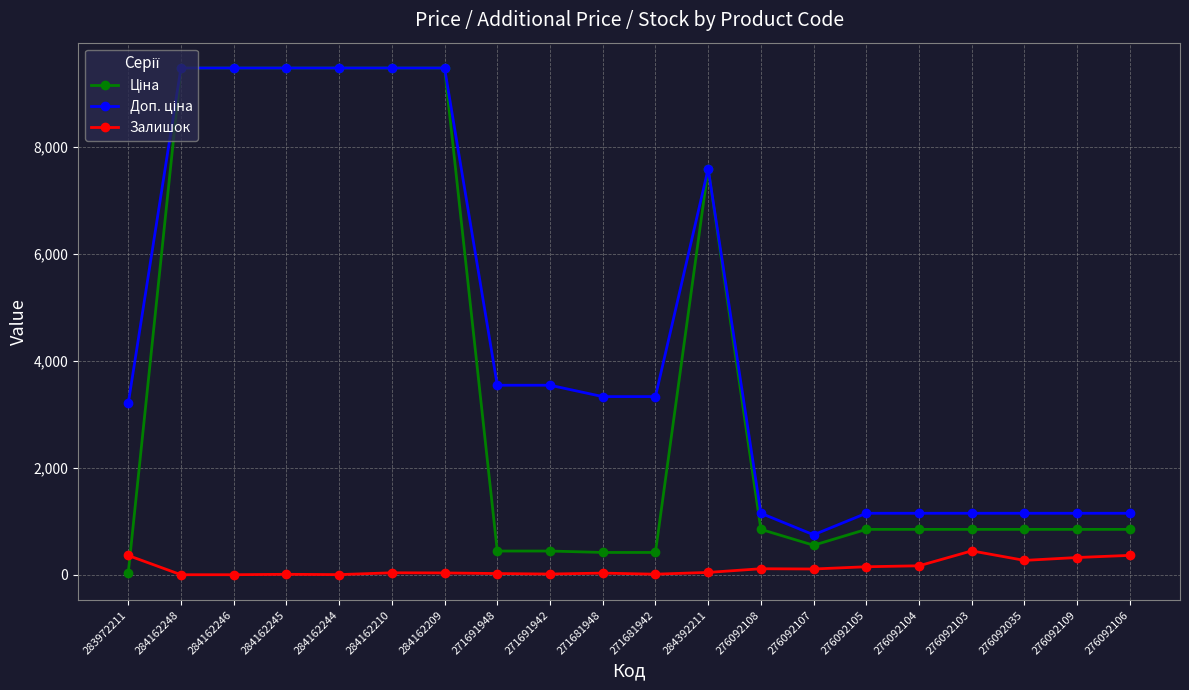

True or false: Залишок has more than 0 points higher than both neighbors.

True